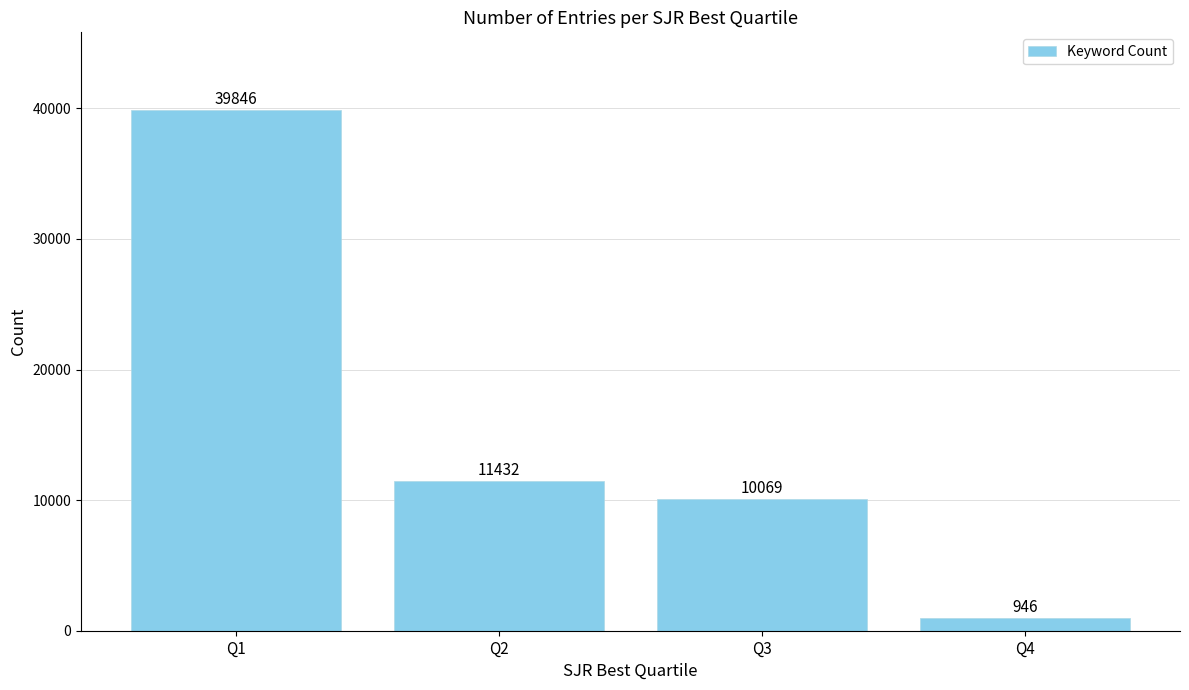

How many data points are less than 11432?

2